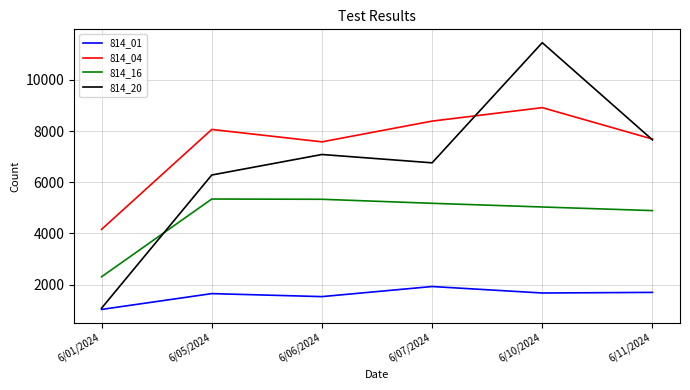

At which category is the sum across all series the highest?

6/10/2024